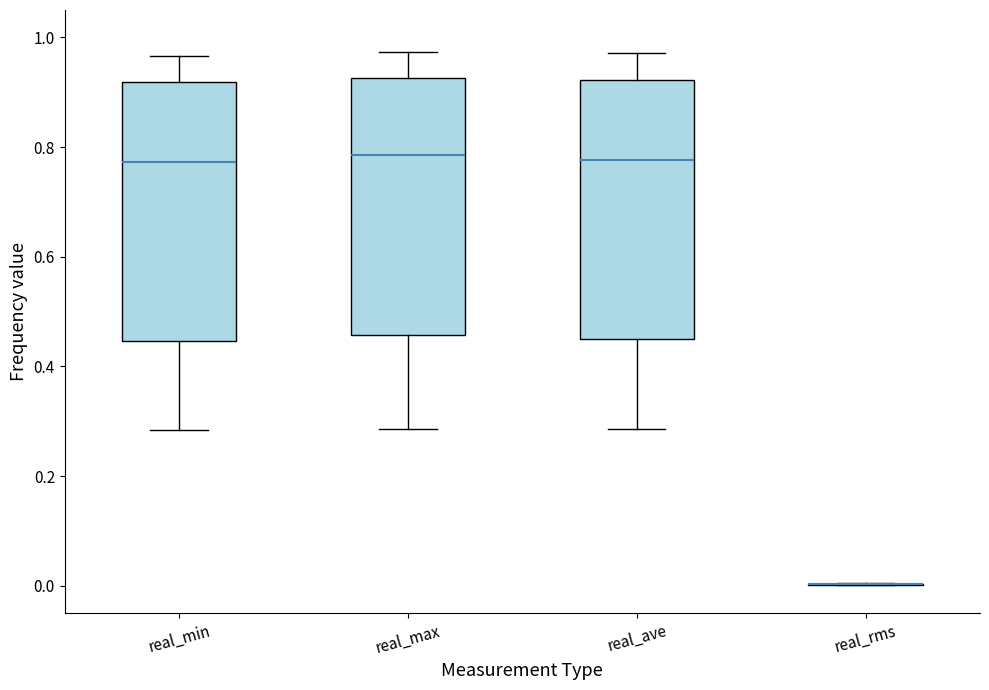

Where is the lower edge of the box for real_max on the y-axis? The values are not printed on the chart, so give them approximately, as read against the axis.

0.46